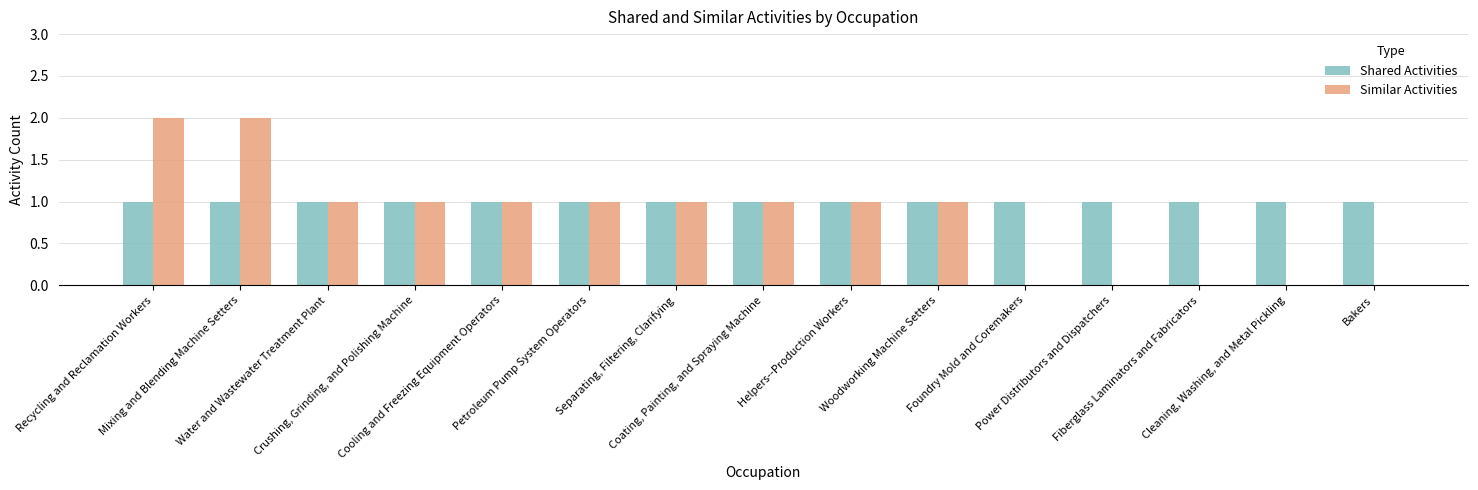

The value of Shared Activities at Foundry Mold and Coremakers is 1. True or false?

True